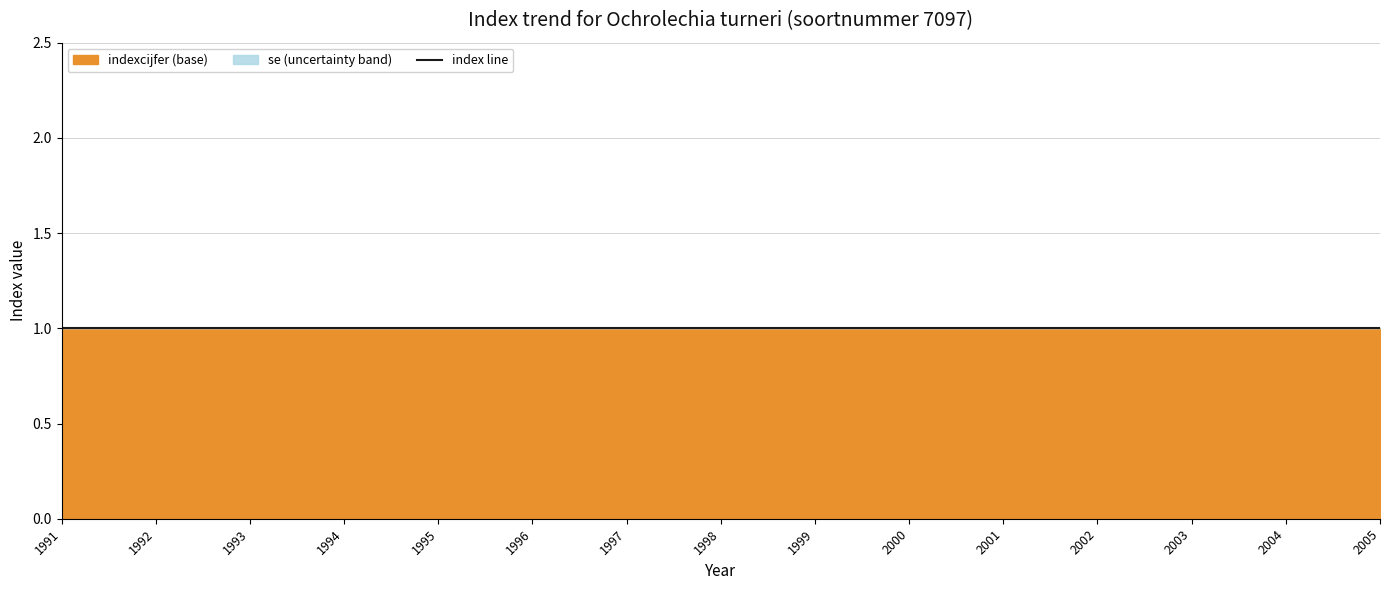

What is the sum of all indexcijfer values?

15